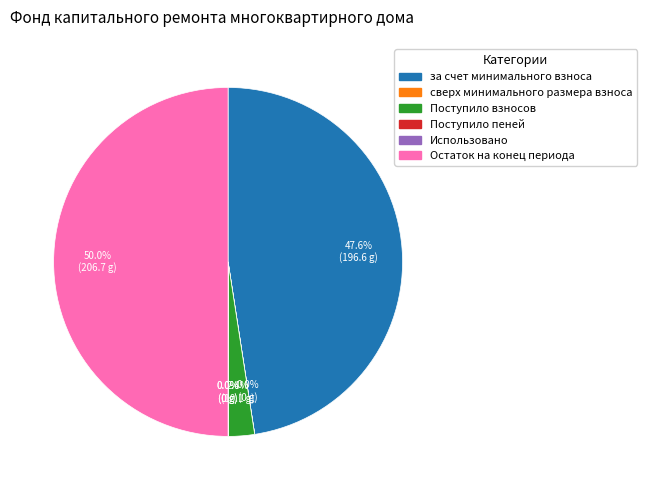

What portion of the pie excludes за счет минимального взноса?

52.4%